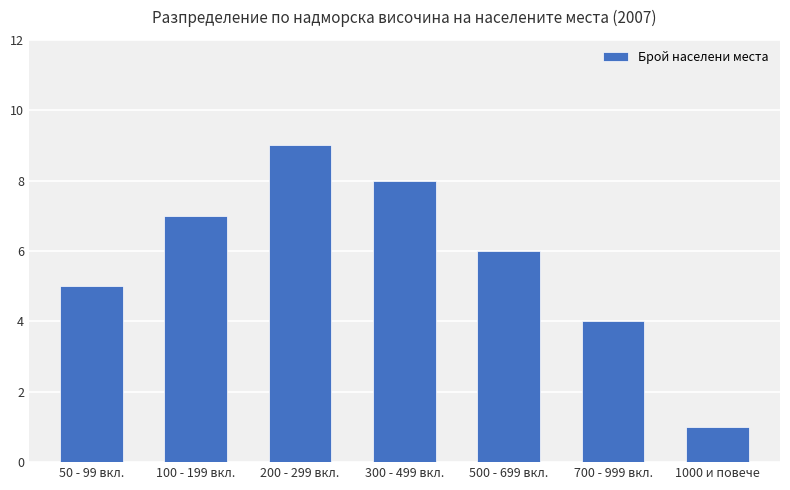

Which category has the highest value across all series?

200 - 299 вкл.